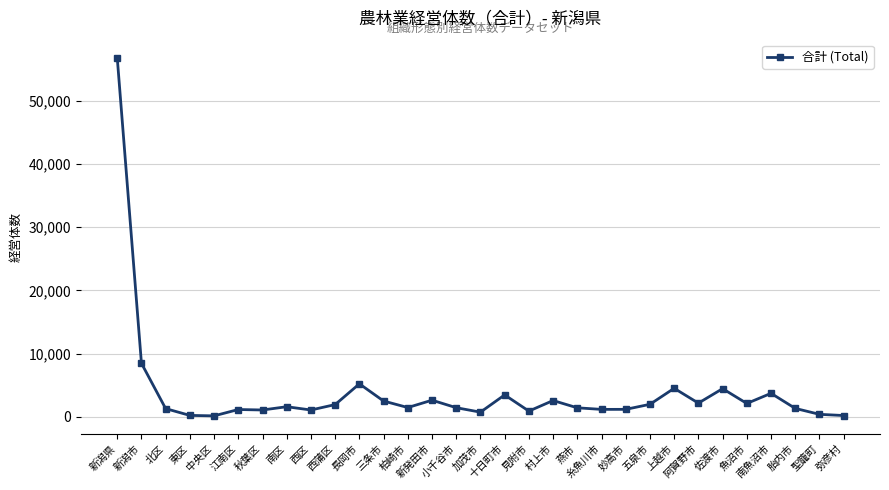

What is the sum of all values?

119211